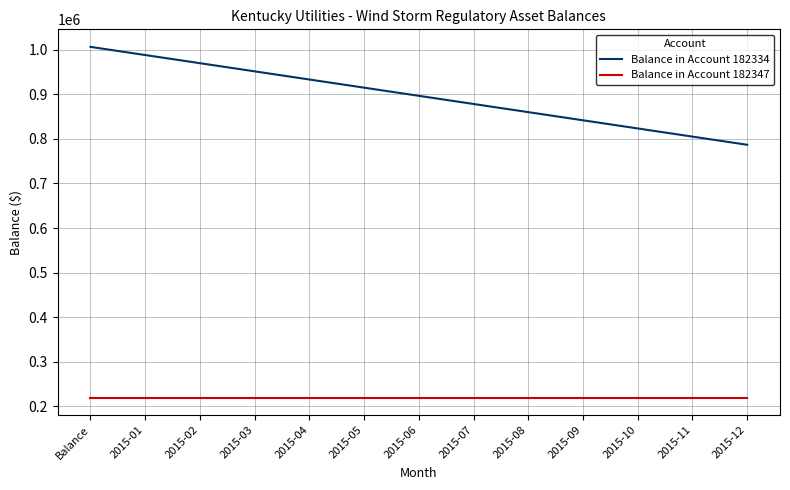

What is the sum of all Balance in Account 182334 values?

11654532.2